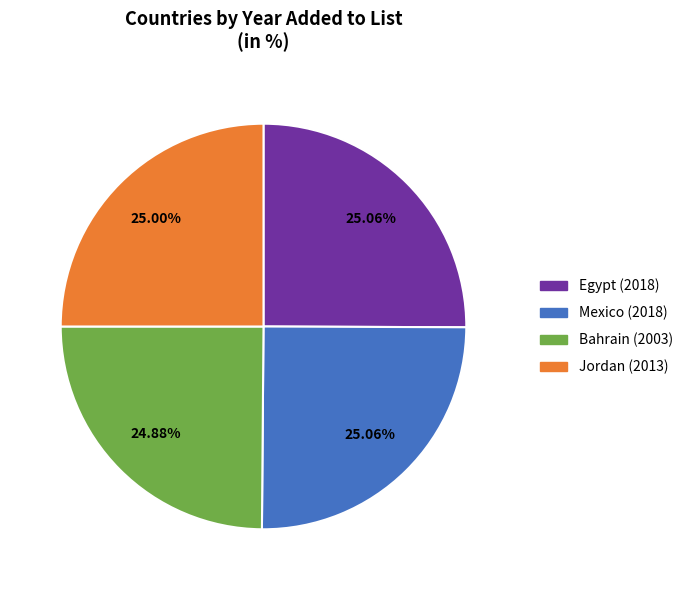

Do Jordan and Egypt together represent more than half of the pie?

Yes